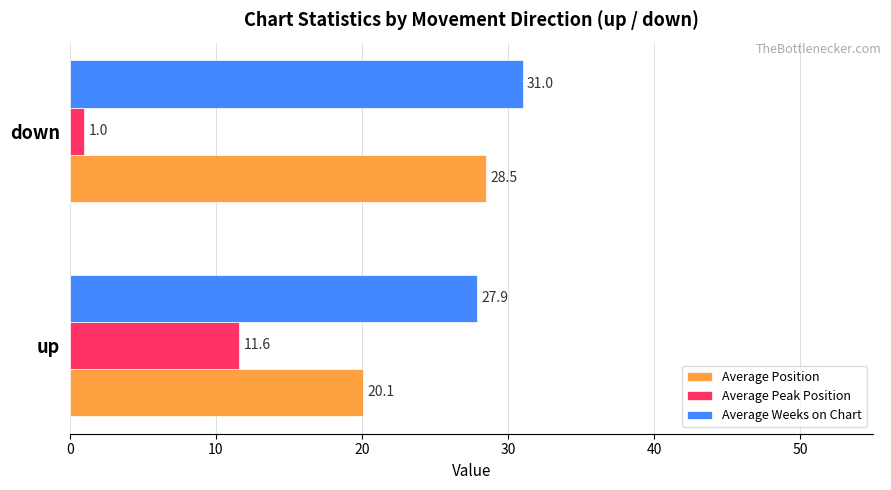

The value of Average Position at up is 30.6. True or false?

False